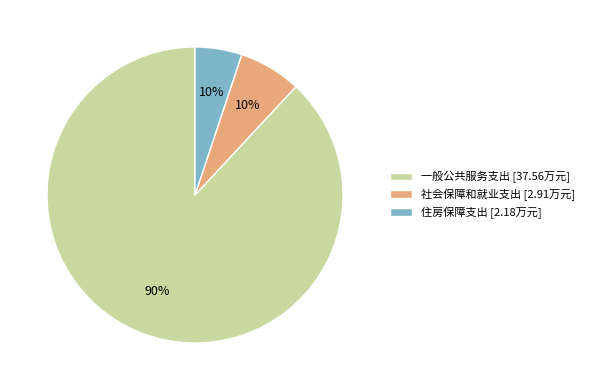

Combined, do 住房保障支出 and 社会保障和就业支出 account for over 50%?

No